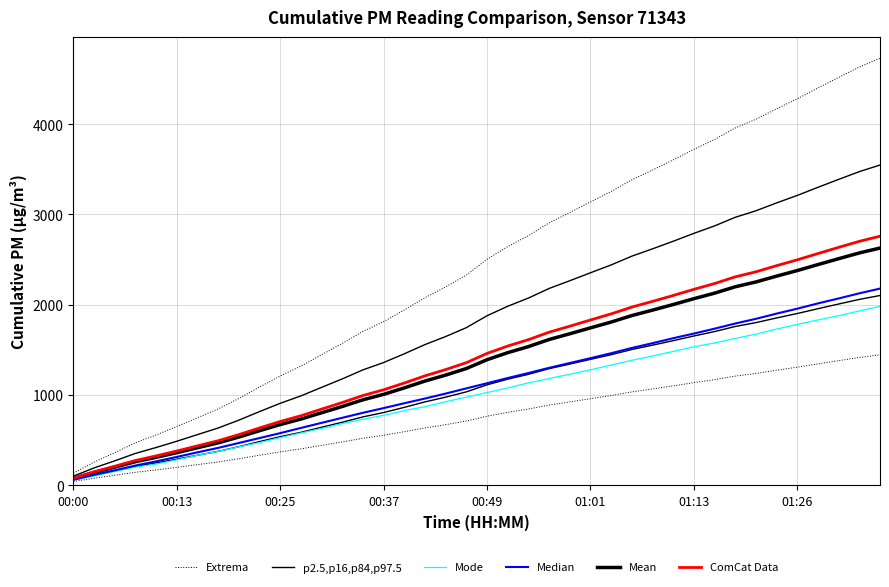

Reading left to right, list all the values displayed in this chart.

Extrema: 135.1	256.5	361.4	470.9	558.1	650.6	748.8	846.3	962.4	1088.8	1211.3	1320.4	1446.6	1571.6	1704.9	1813.4	1942.5	2078.8	2197.4	2328.8	2504.5	2644.7	2765.6	2907.3	3021.4	3139.2	3254.9	3384.5	3492.8	3604.7	3721.2	3831.2	3958.5	4054.8	4171.0	4282.0	4401.4	4518.6	4633.3	4730.7
p2.5,p16,p84,p97.5: 101.3	192.3	271.1	353.2	418.5	488.0	561.6	634.7	721.8	816.6	908.5	990.3	1084.9	1178.7	1278.7	1360.0	1456.9	1559.1	1648.1	1746.6	1878.4	1983.5	2074.2	2180.5	2266.0	2354.4	2441.2	2538.3	2619.6	2703.5	2790.9	2873.4	2968.9	3041.1	3128.2	3211.5	3301.1	3388.9	3474.9	3548.0
Mean: 75.0	142.5	200.8	261.6	310.0	361.5	416.0	470.2	534.7	604.9	672.9	733.5	803.7	873.1	947.2	1007.4	1079.2	1154.9	1220.8	1293.8	1391.4	1469.3	1536.5	1615.2	1678.6	1744.0	1808.3	1880.3	1940.5	2002.6	2067.3	2128.5	2199.2	2252.6	2317.2	2378.9	2445.2	2510.3	2574.0	2628.2
Mode: 57.1	102.7	153.0	201.8	235.0	281.6	332.5	375.7	426.0	473.1	527.9	580.0	629.0	683.1	731.6	774.8	827.4	870.8	926.4	975.9	1027.2	1078.3	1134.3	1182.4	1230.0	1279.2	1331.5	1384.1	1432.3	1482.6	1534.4	1576.1	1627.6	1674.0	1730.8	1782.0	1831.6	1879.2	1930.9	1983.0
Median: 61.8	116.4	165.8	218.9	264.9	314.1	365.4	414.3	468.7	523.2	577.8	635.4	691.7	747.6	803.2	855.1	909.0	961.0	1016.1	1073.6	1130.5	1188.4	1243.7	1301.2	1354.4	1408.3	1462.9	1521.3	1574.2	1629.5	1680.8	1735.1	1792.1	1844.0	1901.8	1956.5	2015.2	2069.8	2126.7	2179.2
ComCat Data: 78.8	149.6	210.8	274.7	325.5	379.5	436.8	493.7	561.4	635.1	706.6	770.2	843.8	916.8	994.5	1057.8	1133.1	1212.6	1281.8	1358.4	1461.0	1542.7	1613.3	1695.9	1762.5	1831.2	1898.7	1974.3	2037.5	2102.8	2170.7	2234.9	2309.1	2365.3	2433.1	2497.8	2567.5	2635.8	2702.7	2759.6